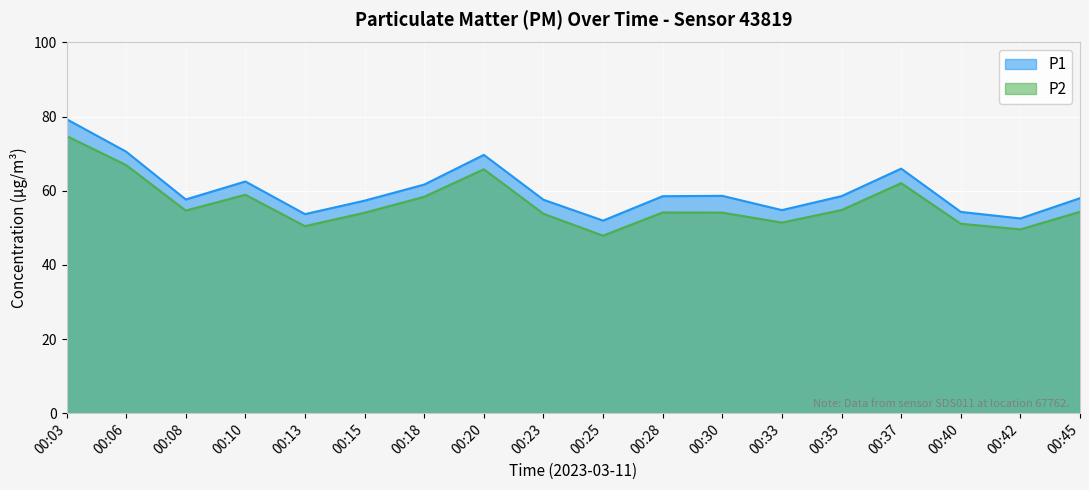

True or false: P2 and P1 cross at least once.

False